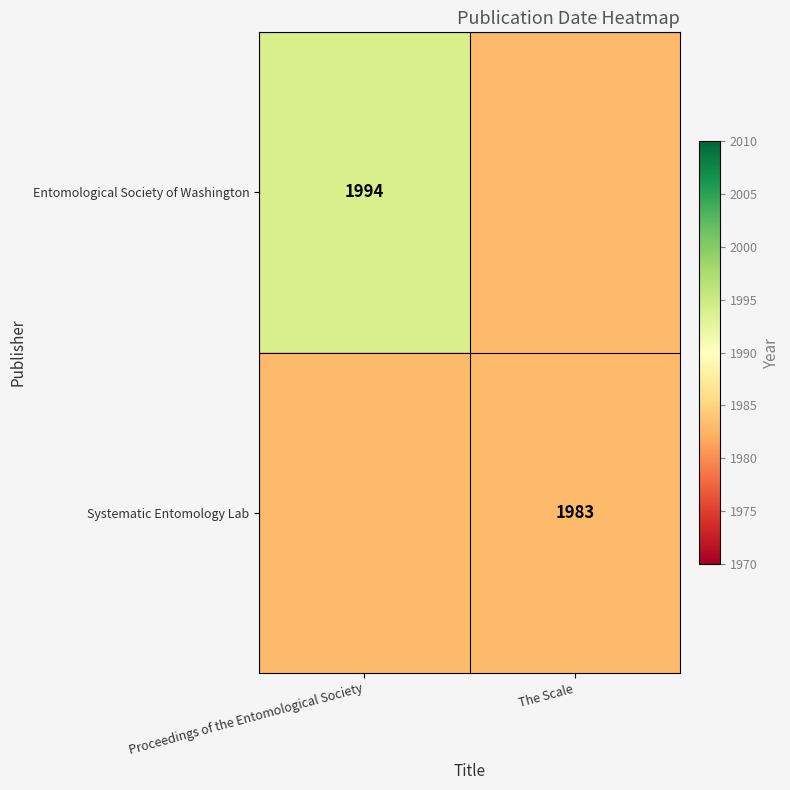

What is the total value across all series at Proceedings of the Entomological Society?

3977